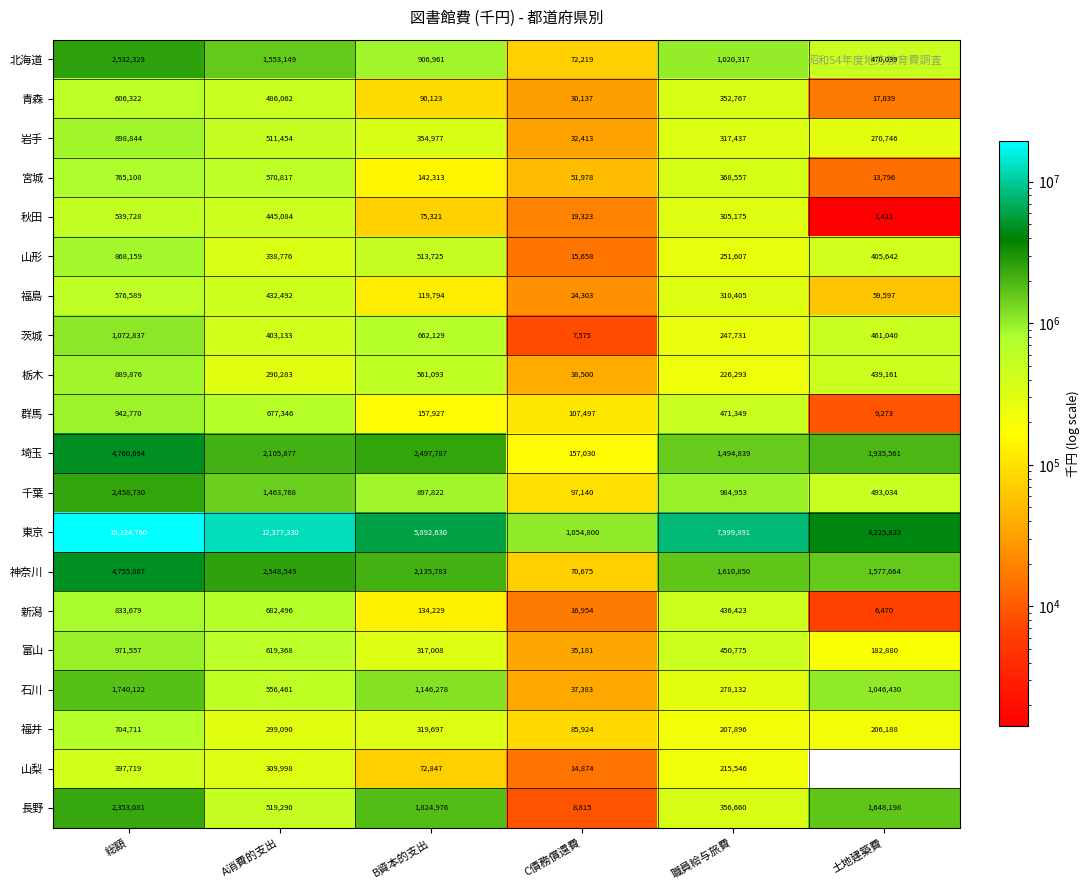

What is the minimum value shown in the chart?

1421.0